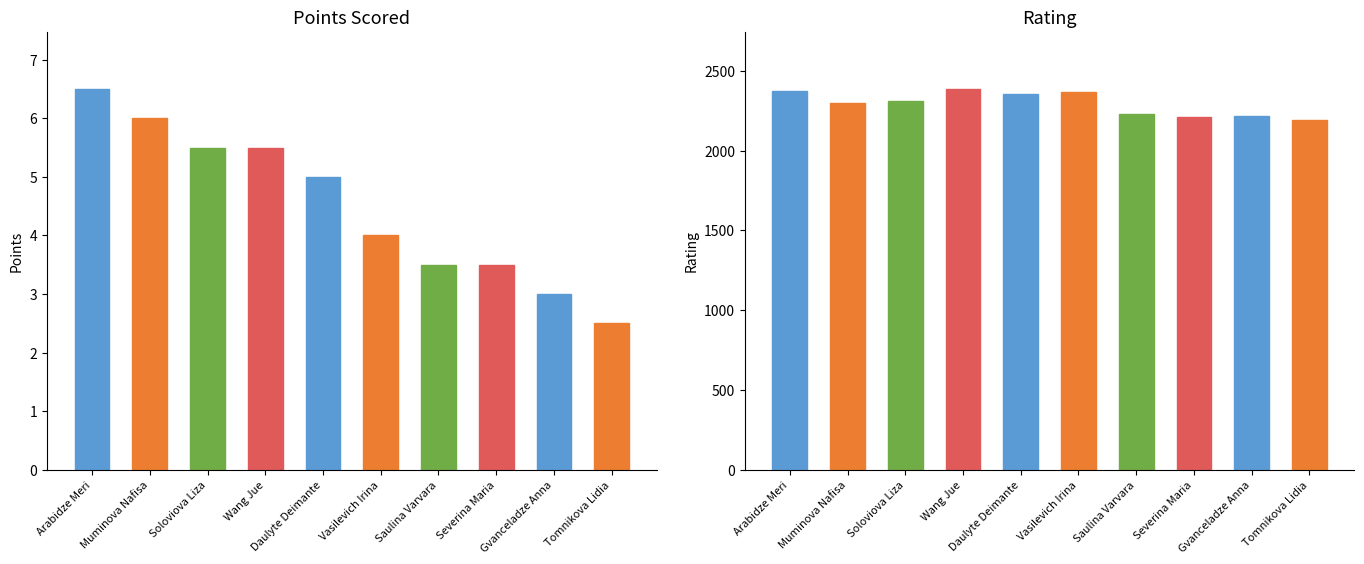

What is the value of the Points bar at the 4th from the left?

5.5